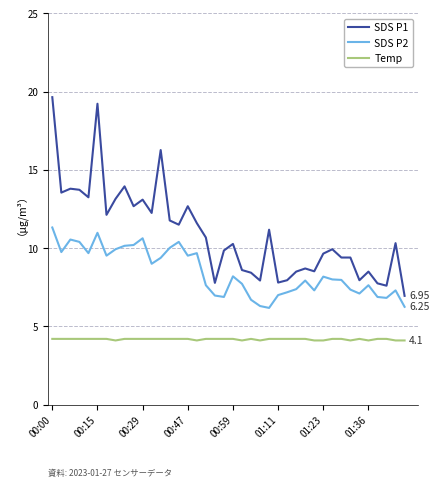

True or false: SDS P1 and SDS P2 intersect in this chart.

False